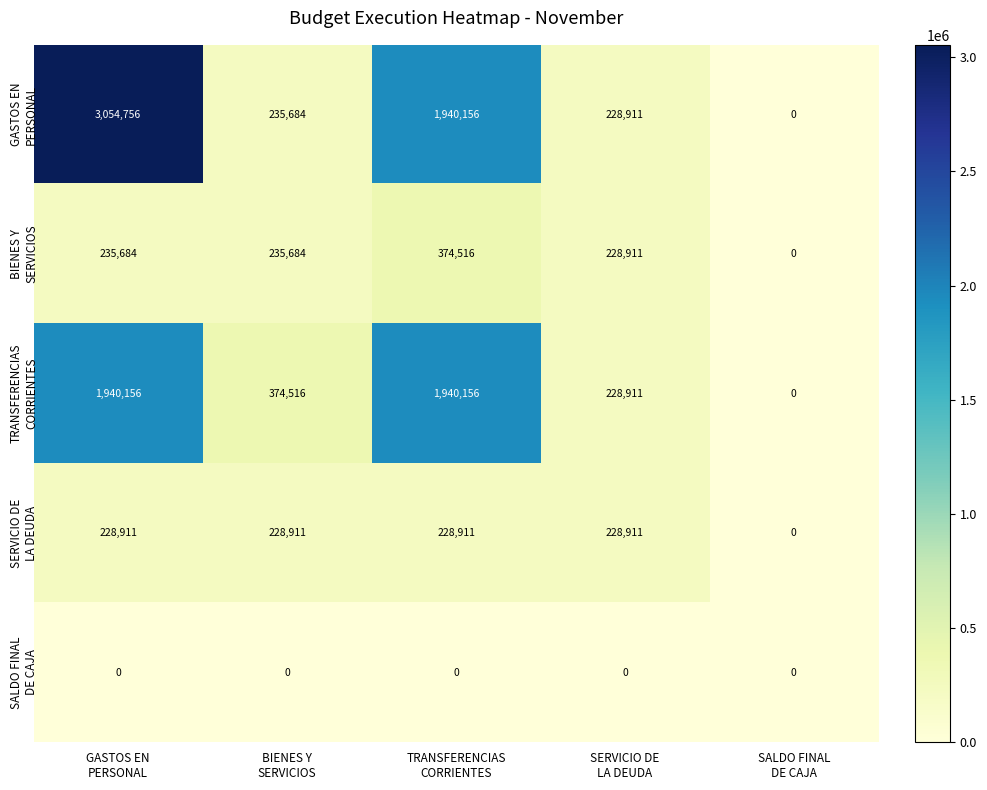

What is the greatest value displayed?

3054756